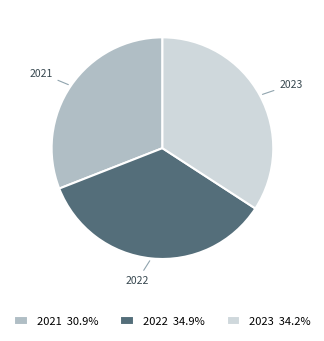

Rank the categories by value from lowest to highest.

2021, 2023, 2022